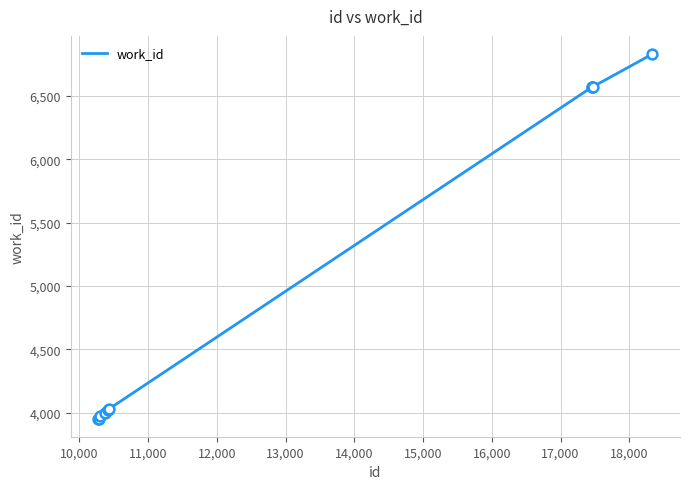

What is the smallest value displayed?

3953